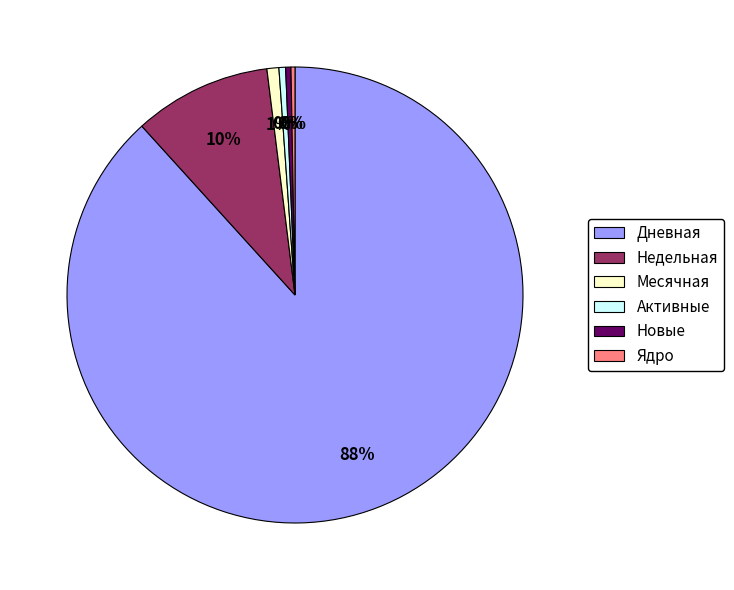

Is it true that Дневная is 88% of the pie?

True